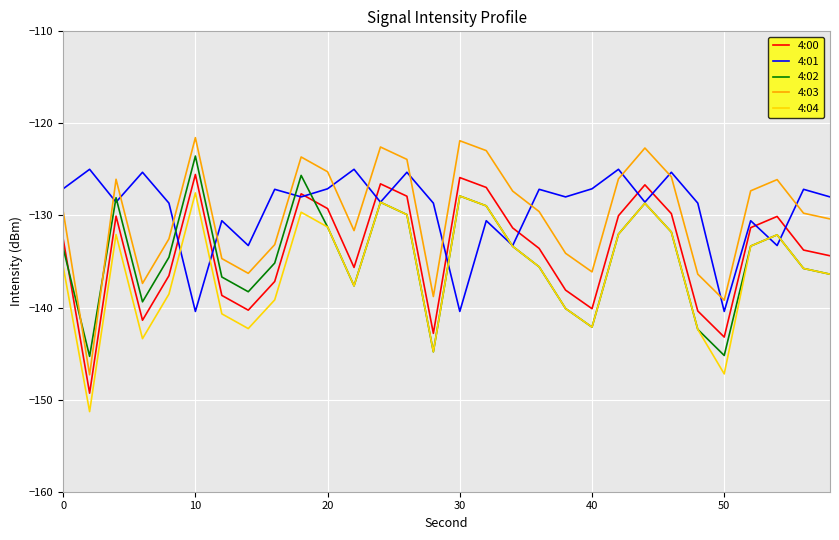

True or false: 4:04 and 4:00 cross at least once.

False